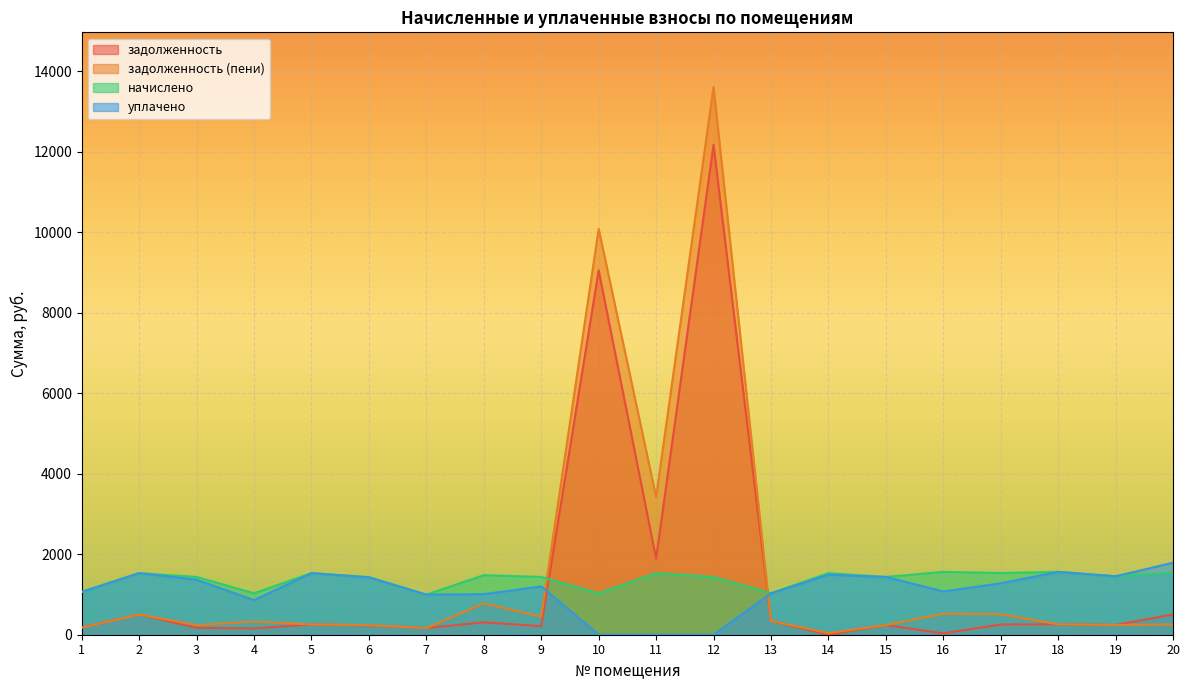

True or false: уплачено and задолженность (пени) intersect in this chart.

True